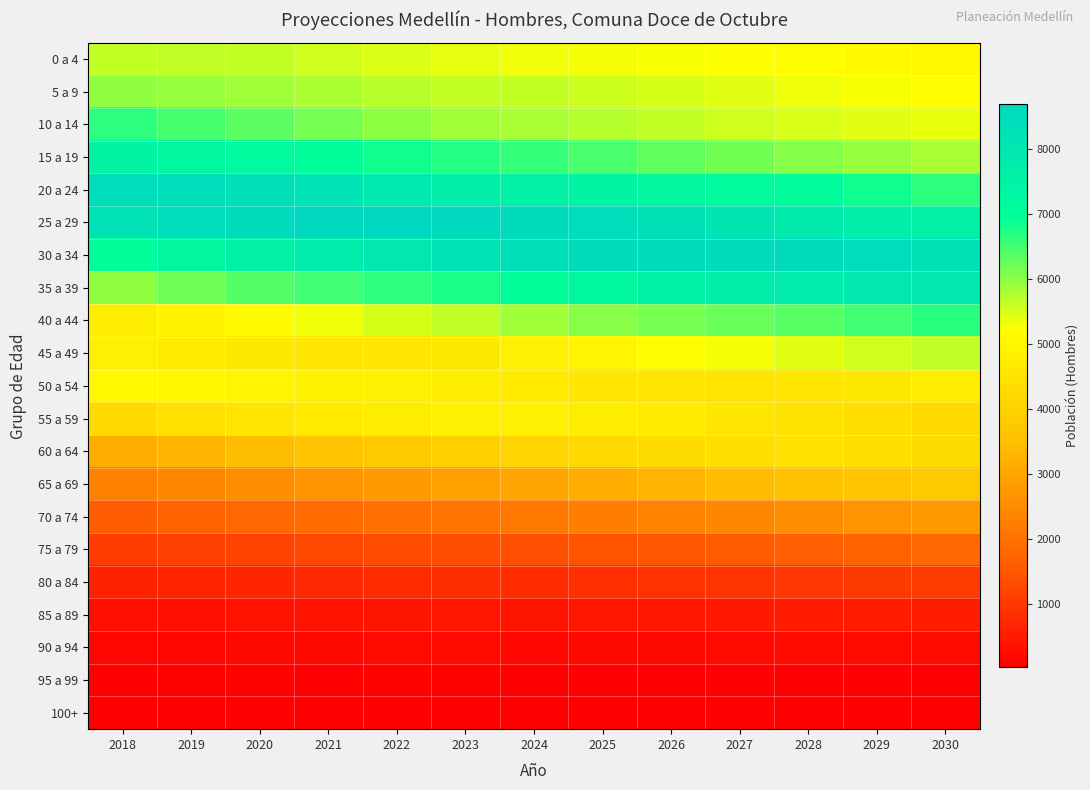

Which category has the highest value across all series?

2022